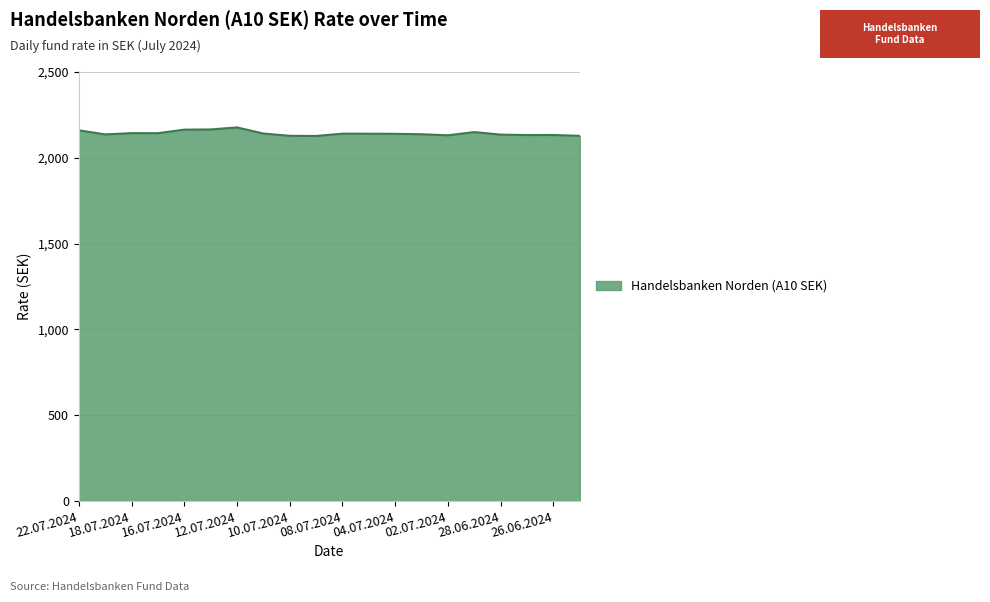

What is the smallest value displayed?

2126.9